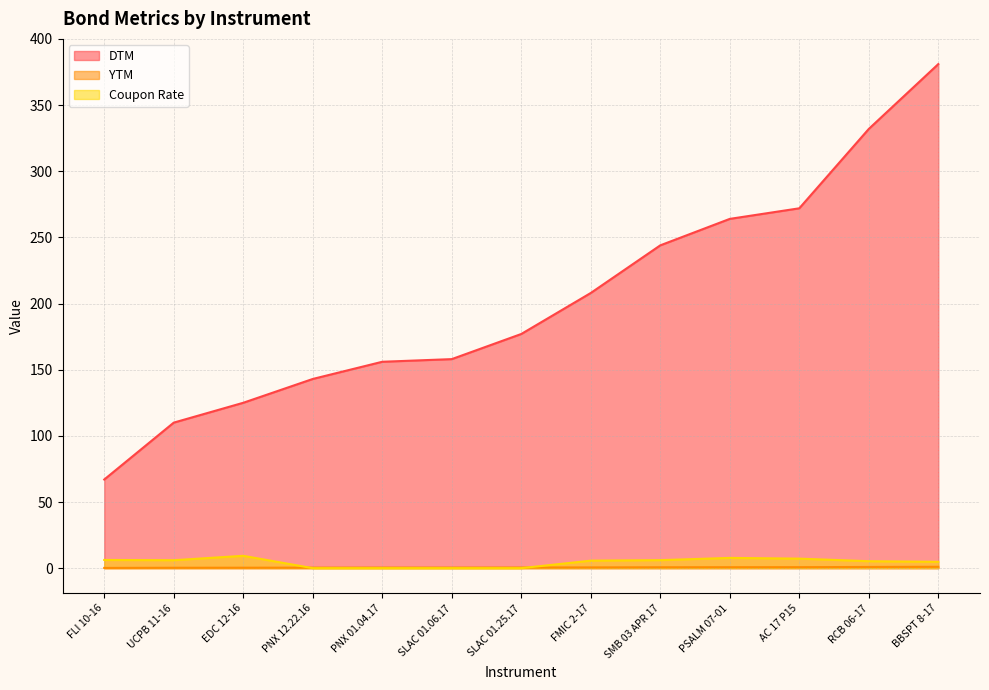

What is the label of the 8th point from the left?

FMIC 2-17